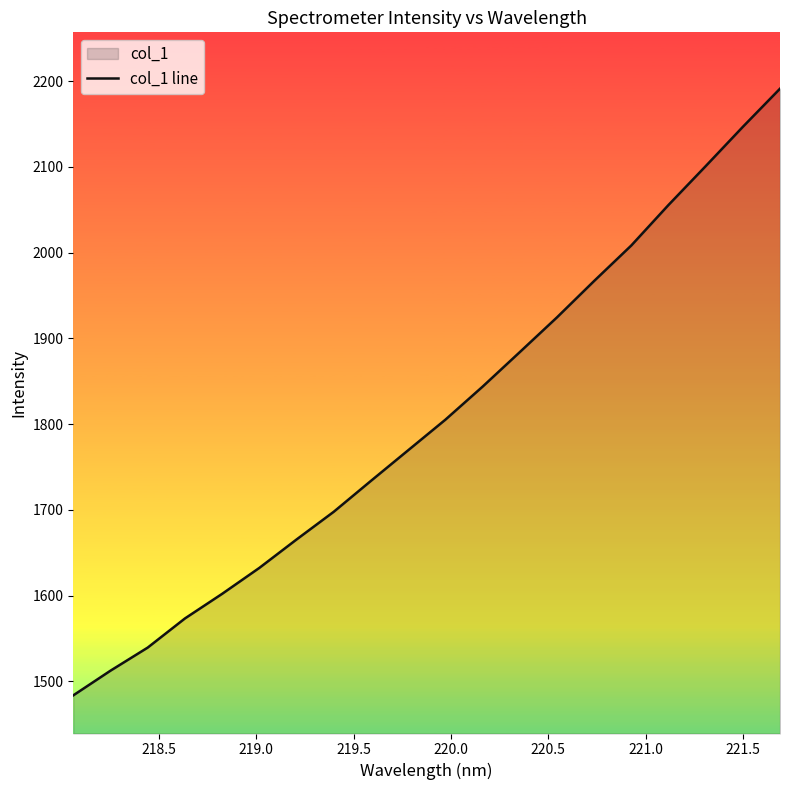

What is the greatest value displayed?

2191.3